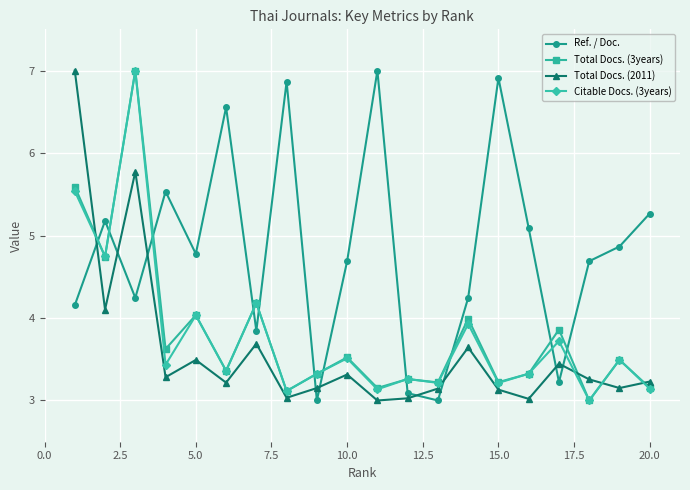

What is the value of the Citable Docs. (3years) point at the 12th from the left?

3.3